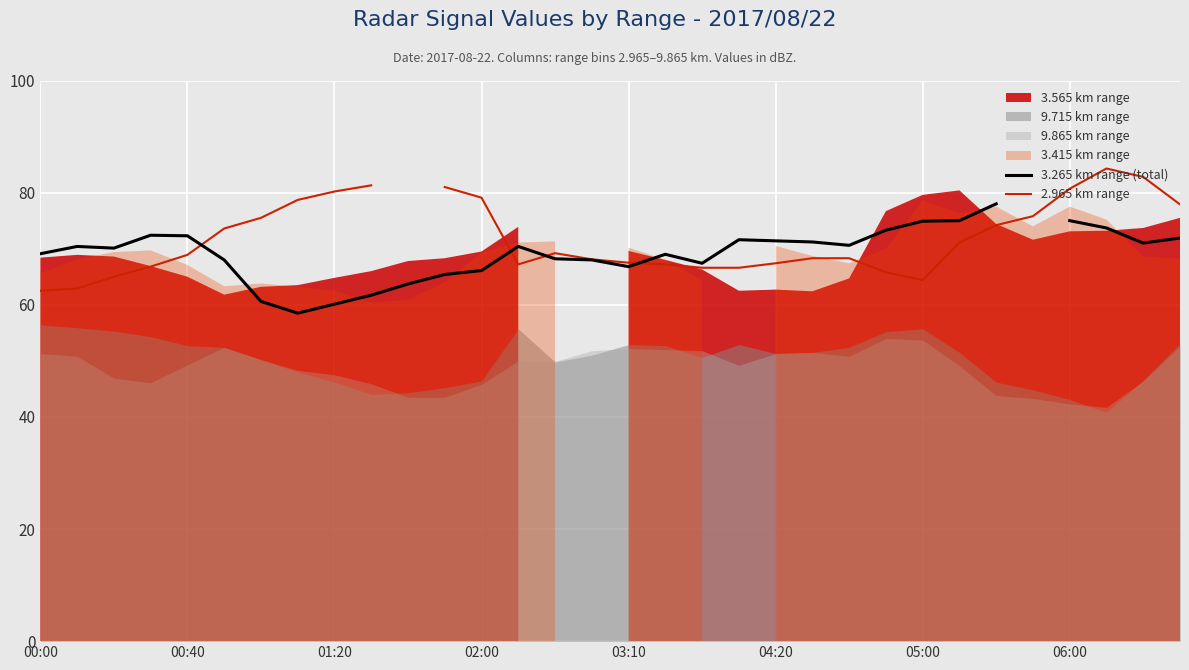

At how many categories does at least one series exceed 59?

32